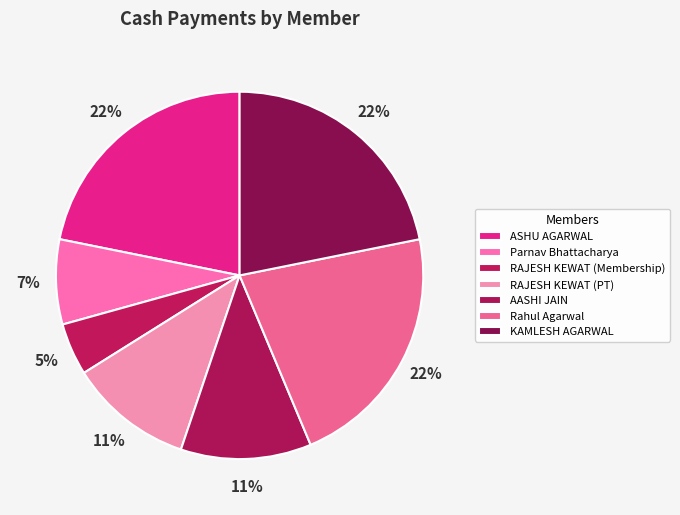

To the nearest percent, what is the average slice percentage?

14%